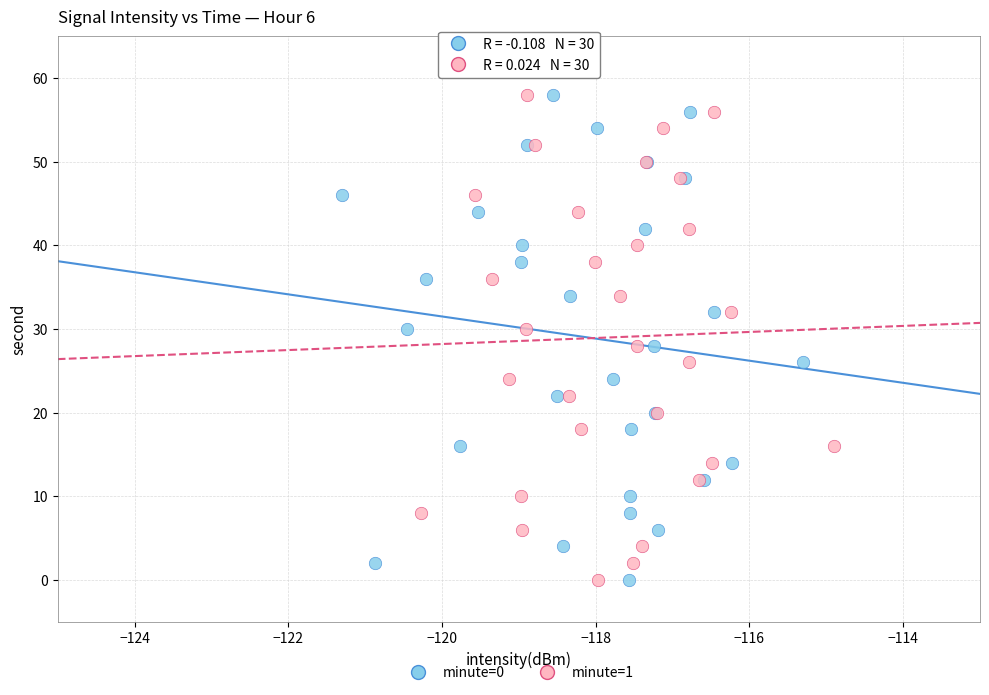

What are all the series names shown in the legend?

minute=0, minute=1